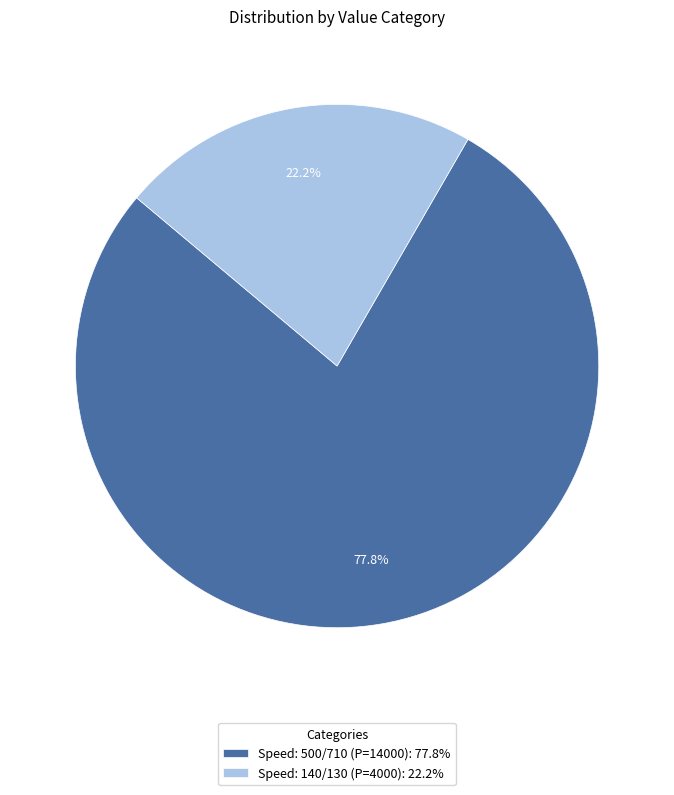

Does any single category account for the majority?

Yes